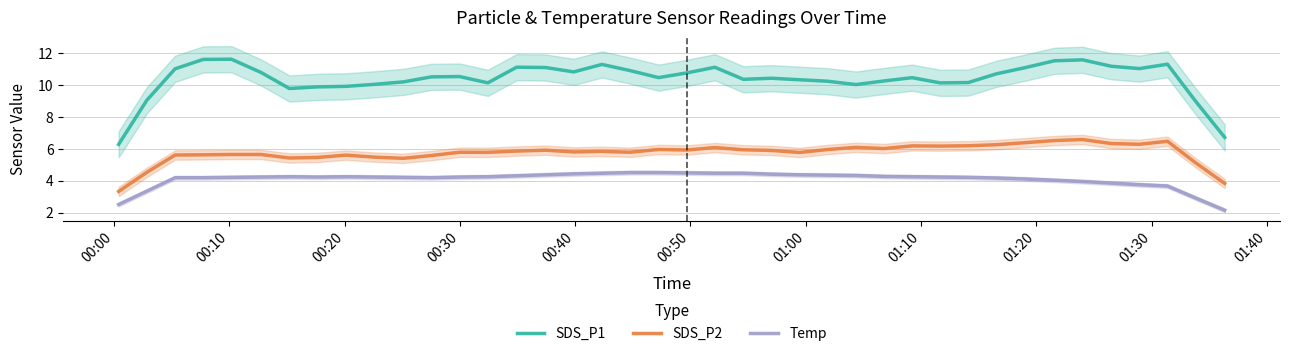

How many values in the SDS_P1 series are below 10?

7